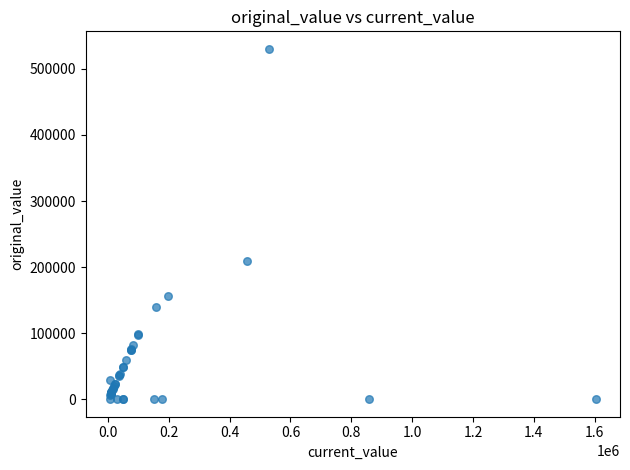

What Y value in the scatter plot is closest to 265172?

209525.0